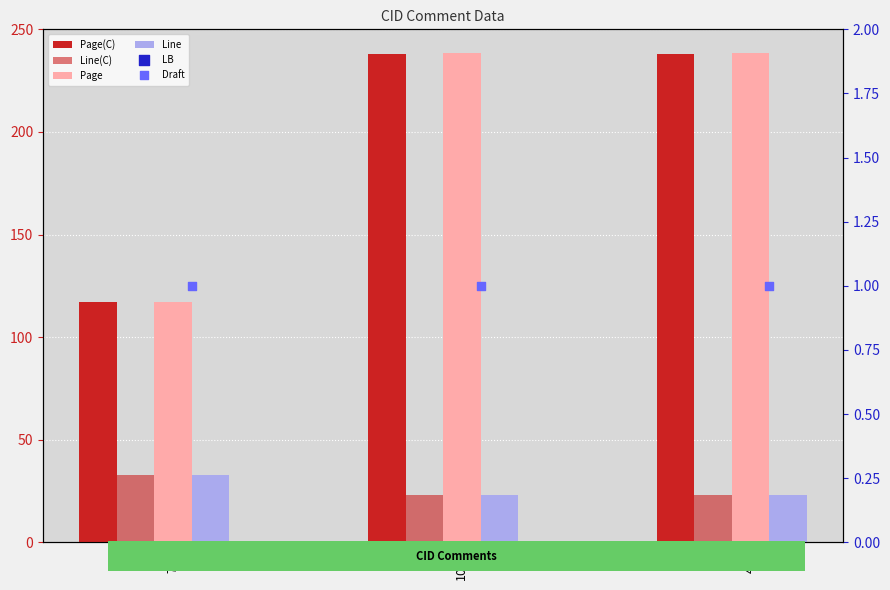

Which series reaches the maximum Y coordinate?

Page